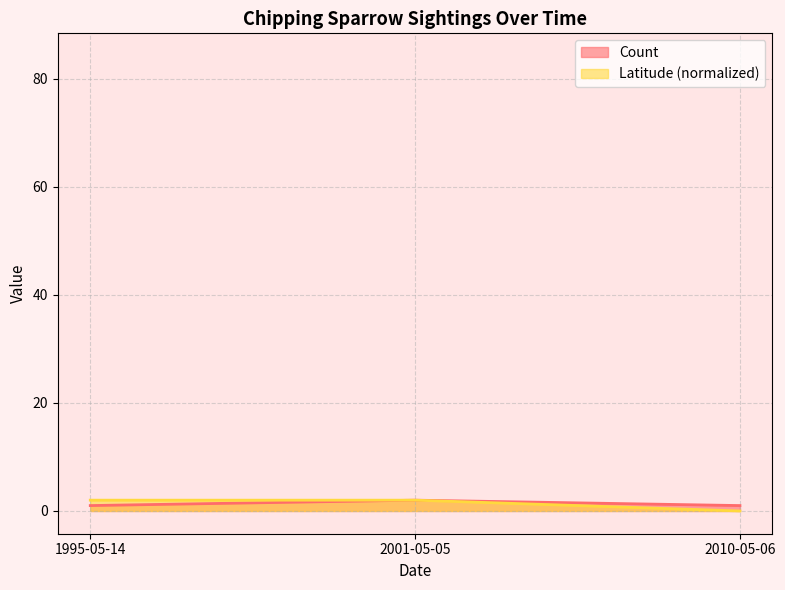

How many categories are shown in the chart?

3